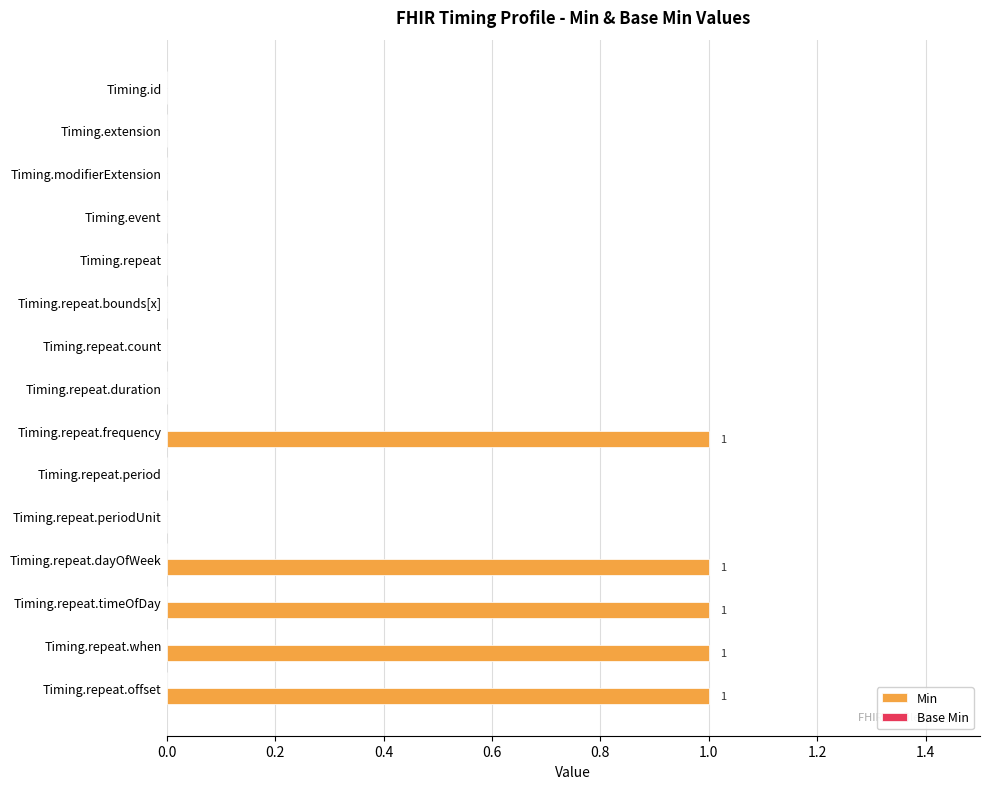

What is the change in value from Timing.modifierExtension to Timing.repeat.dayOfWeek?

+1